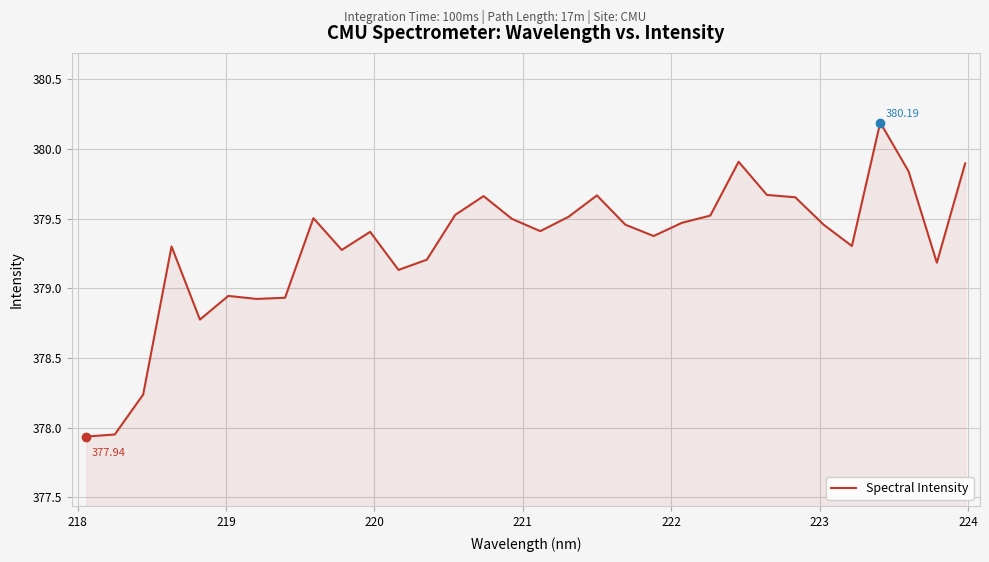

What is the greatest value displayed?

380.2